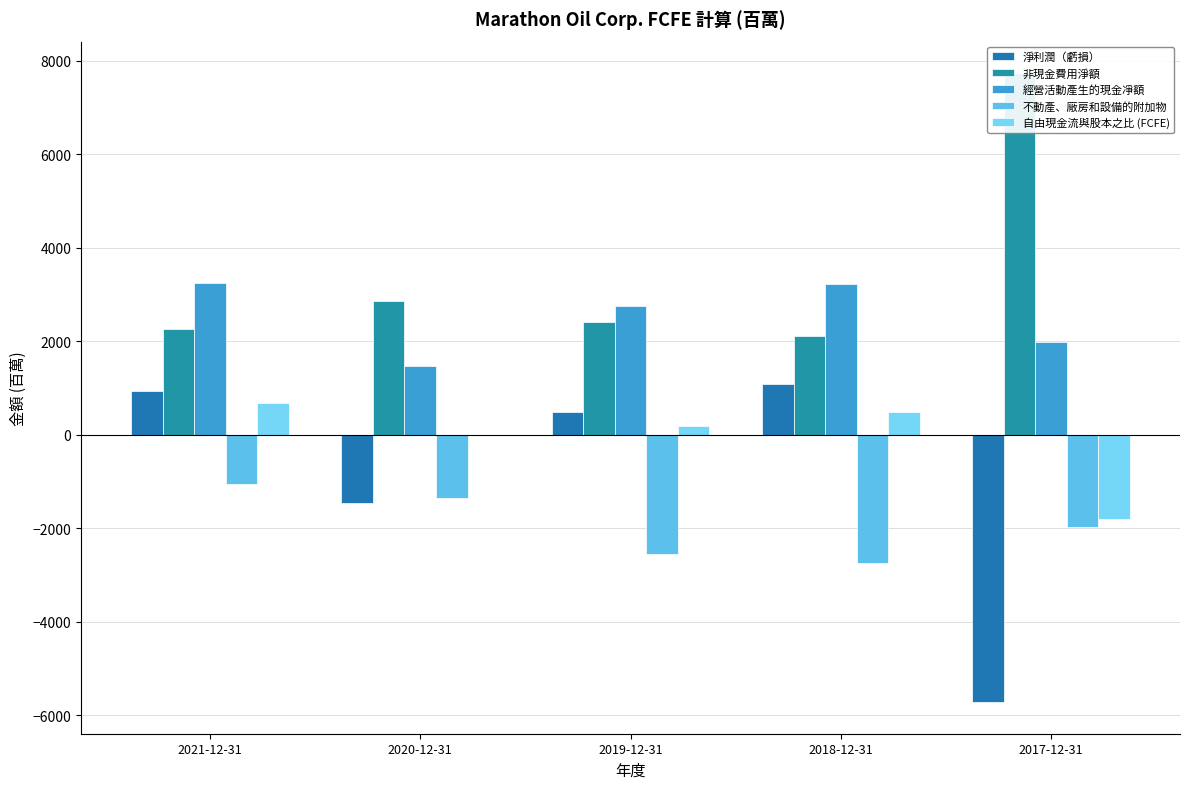

Reading left to right, list all the values displayed in this chart.

淨利潤（虧損）: 2021-12-31=946	2020-12-31=-1451	2019-12-31=480	2018-12-31=1096	2017-12-31=-5723
非現金費用淨額: 2021-12-31=2268	2020-12-31=2867	2019-12-31=2405	2018-12-31=2115	2017-12-31=7737
經營活動產生的現金凈額: 2021-12-31=3239	2020-12-31=1473	2019-12-31=2749	2018-12-31=3234	2017-12-31=1988
不動產、廠房和設備的附加物: 2021-12-31=-1046	2020-12-31=-1343	2019-12-31=-2550	2018-12-31=-2753	2017-12-31=-1974
自由現金流與股本之比 (FCFE): 2021-12-31=676	2020-12-31=3	2019-12-31=197	2018-12-31=481	2017-12-31=-1808